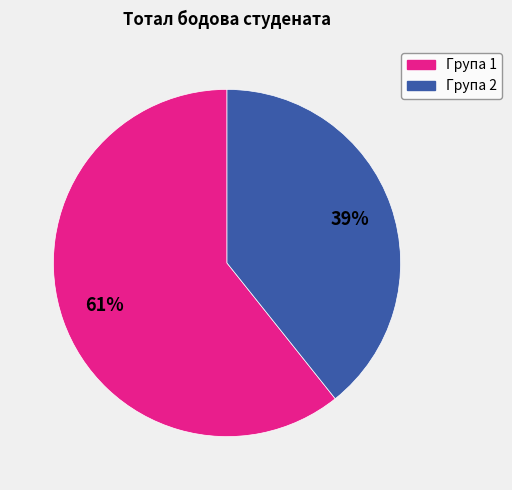

Is there any slice that represents more than half of the pie?

Yes